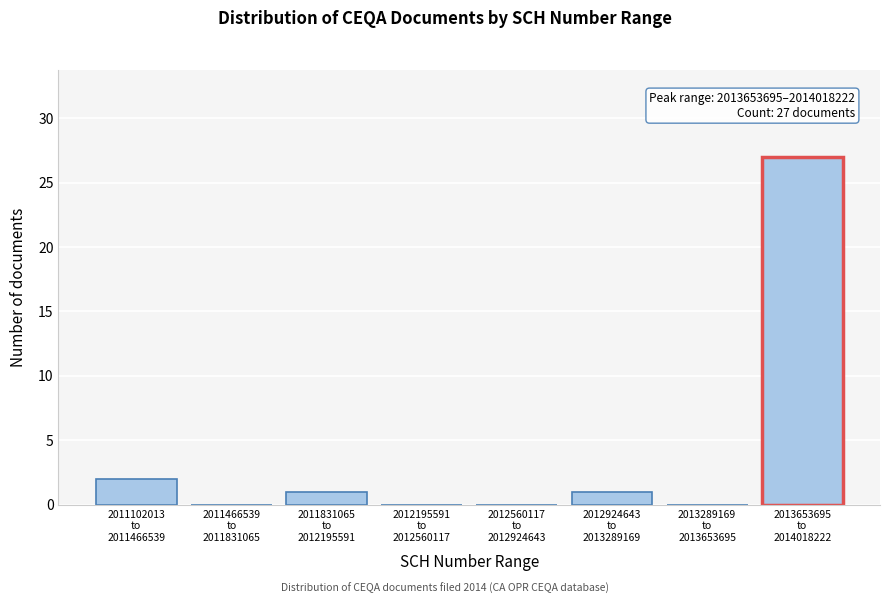

What is the greatest value displayed?

27